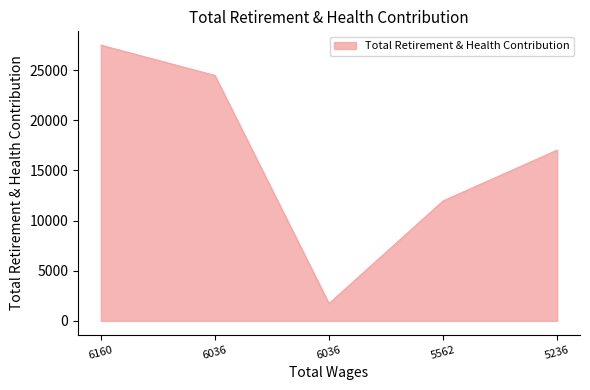

How many series are shown in this chart?

1